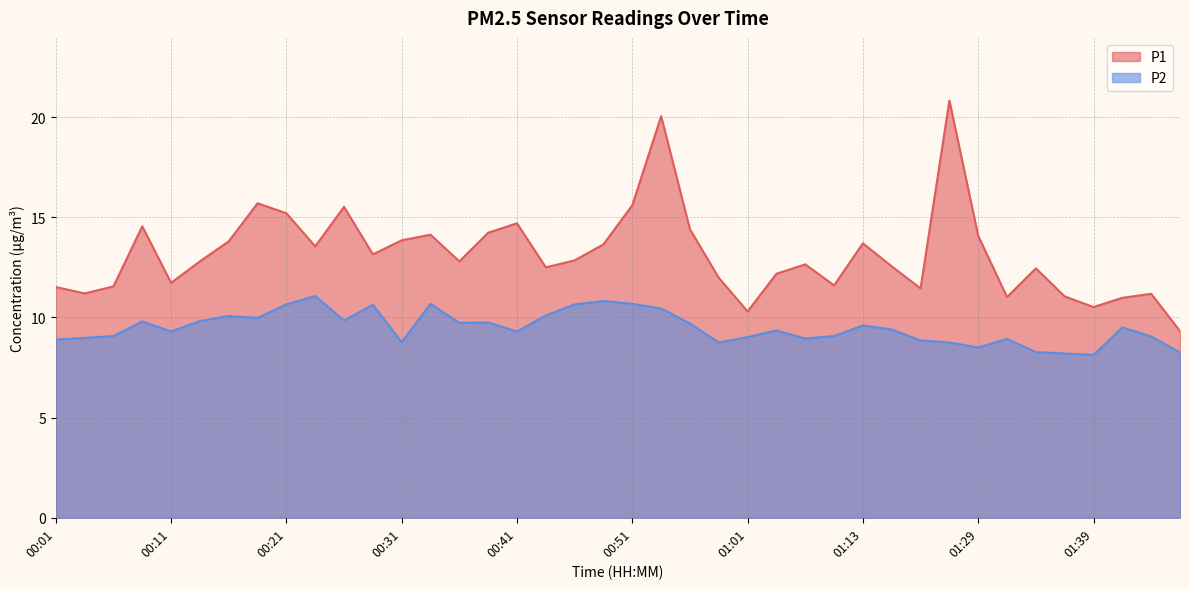

Reading left to right, list all the values displayed in this chart.

P1: 00:01=11.5	00:03=11.2	00:06=11.6	00:08=14.6	00:11=11.7	00:13=12.8	00:16=13.8	00:18=15.7	00:21=15.2	00:23=13.6	00:26=15.5	00:28=13.2	00:31=13.8	00:33=14.1	00:36=12.8	00:38=14.2	00:41=14.7	00:43=12.5	00:46=12.8	00:48=13.7	00:51=15.6	00:53=20.1	00:56=14.4	00:58=12.0	01:01=10.3	01:03=12.2	01:08=12.7	01:11=11.6	01:13=13.7	01:16=12.6	01:18=11.4	01:24=20.8	01:29=14.1	01:32=11.0	01:34=12.4	01:37=11.1	01:39=10.5	01:42=11.0	01:44=11.2	01:47=9.3
P2: 00:01=8.9	00:03=9.0	00:06=9.1	00:08=9.8	00:11=9.3	00:13=9.8	00:16=10.1	00:18=10.0	00:21=10.7	00:23=11.1	00:26=9.8	00:28=10.6	00:31=8.8	00:33=10.7	00:36=9.7	00:38=9.8	00:41=9.3	00:43=10.1	00:46=10.7	00:48=10.8	00:51=10.7	00:53=10.4	00:56=9.7	00:58=8.8	01:01=9.0	01:03=9.3	01:08=8.9	01:11=9.1	01:13=9.6	01:16=9.4	01:18=8.8	01:24=8.8	01:29=8.5	01:32=8.9	01:34=8.3	01:37=8.2	01:39=8.1	01:42=9.5	01:44=9.1	01:47=8.2